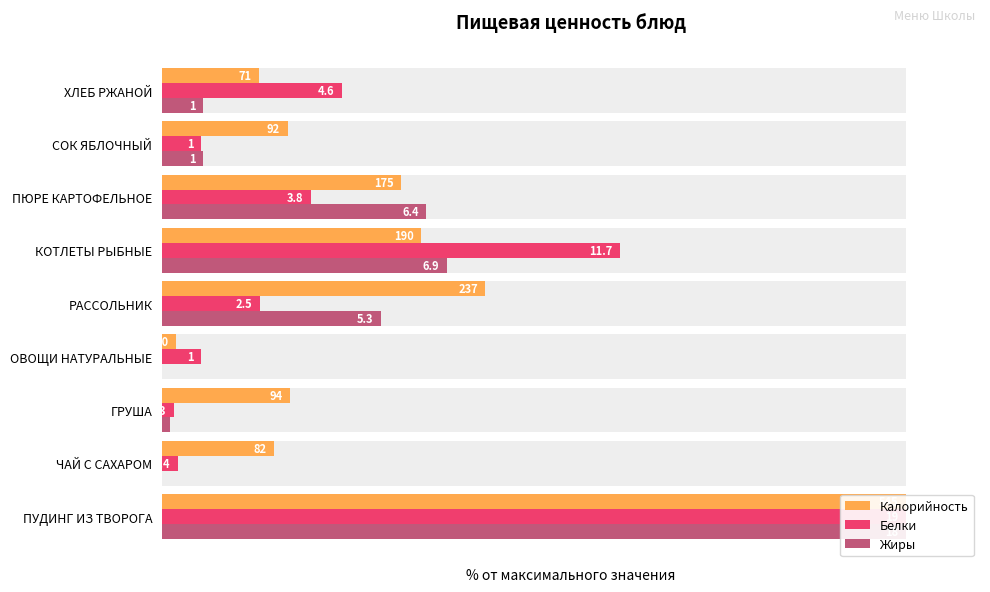

Reading left to right, what are all the values shown in this chart?

Калорийность: 100.0	15.0	17.2	1.8	43.5	34.9	32.1	16.9	13.0
Белки: 100.0	2.1	1.6	5.3	13.2	61.6	20.0	5.3	24.2
Жиры: 100.0	0.0	1.1	0.0	29.4	38.3	35.6	5.6	5.6